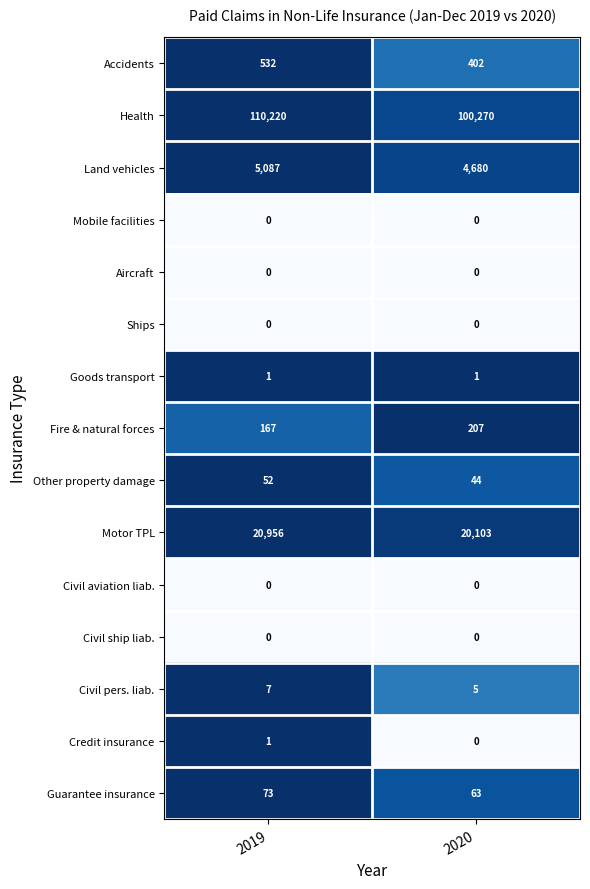

What is the difference between the Guarantee insurance values at 2019 and 2020?

10